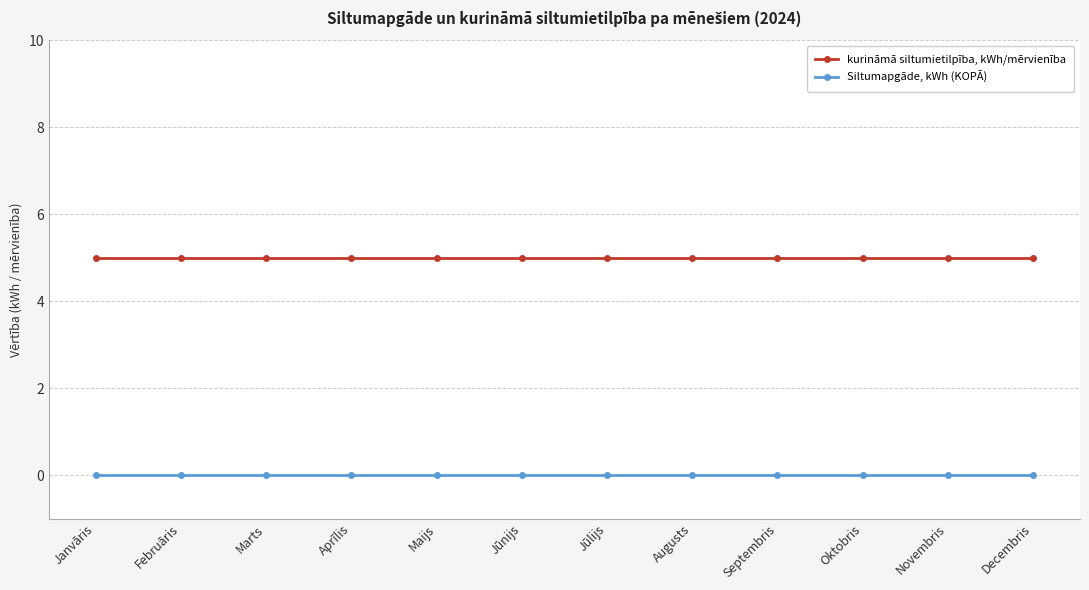

How many data points does each series have?

12